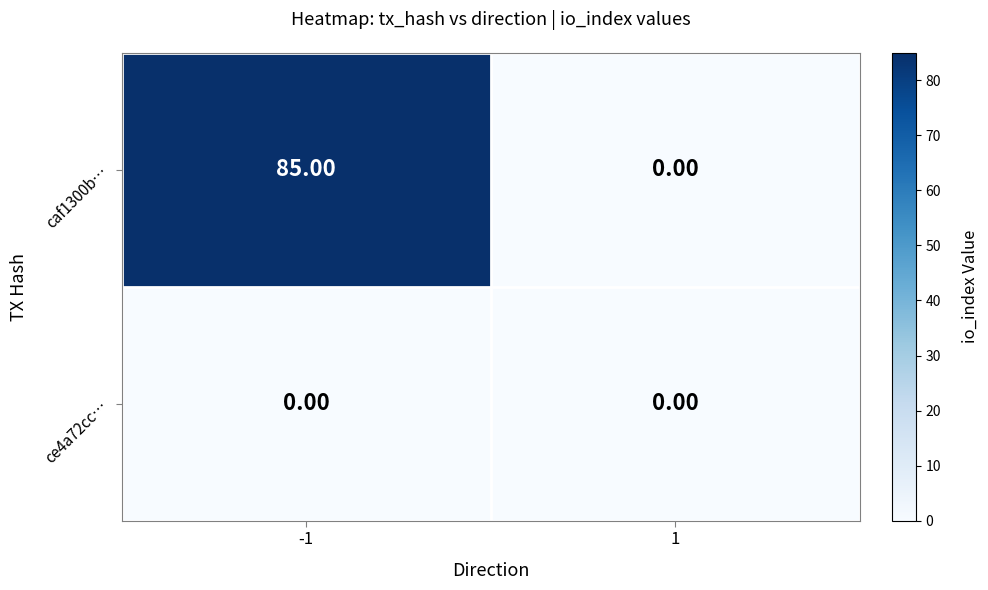

Which series has the largest total across all categories?

caf1300b…